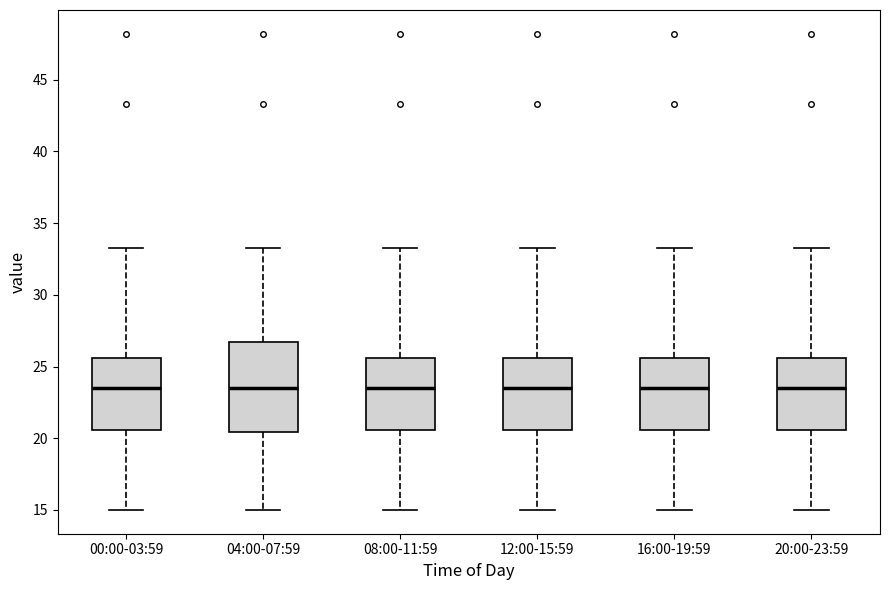

Reading left to right, read every box against the y-axis: the position of its median line, the range the box covers, and the ends of its whiskers. The values are not printed on the chart, so give them approximately, as read against the axis.

00:00-03:59: median 23.5, box 20.5 to 25.5, whiskers 15.0 to 33.0
04:00-07:59: median 23.5, box 20.5 to 26.5, whiskers 15.0 to 33.0
08:00-11:59: median 23.5, box 20.5 to 25.5, whiskers 15.0 to 33.0
12:00-15:59: median 23.5, box 20.5 to 25.5, whiskers 15.0 to 33.0
16:00-19:59: median 23.5, box 20.5 to 25.5, whiskers 15.0 to 33.0
20:00-23:59: median 23.5, box 20.5 to 25.5, whiskers 15.0 to 33.0